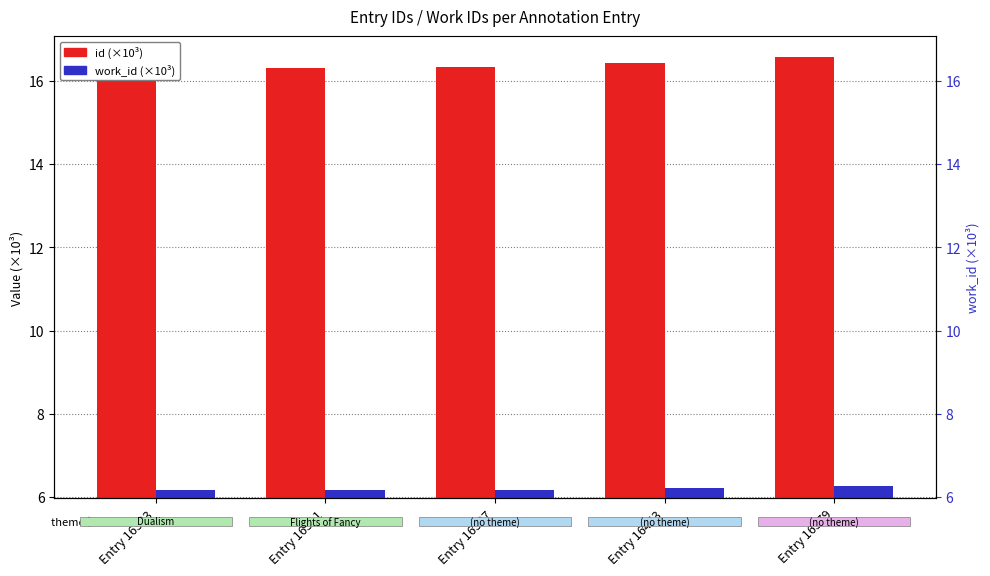

At which label does work_id (×10³) reach its minimum?

Entry 16303